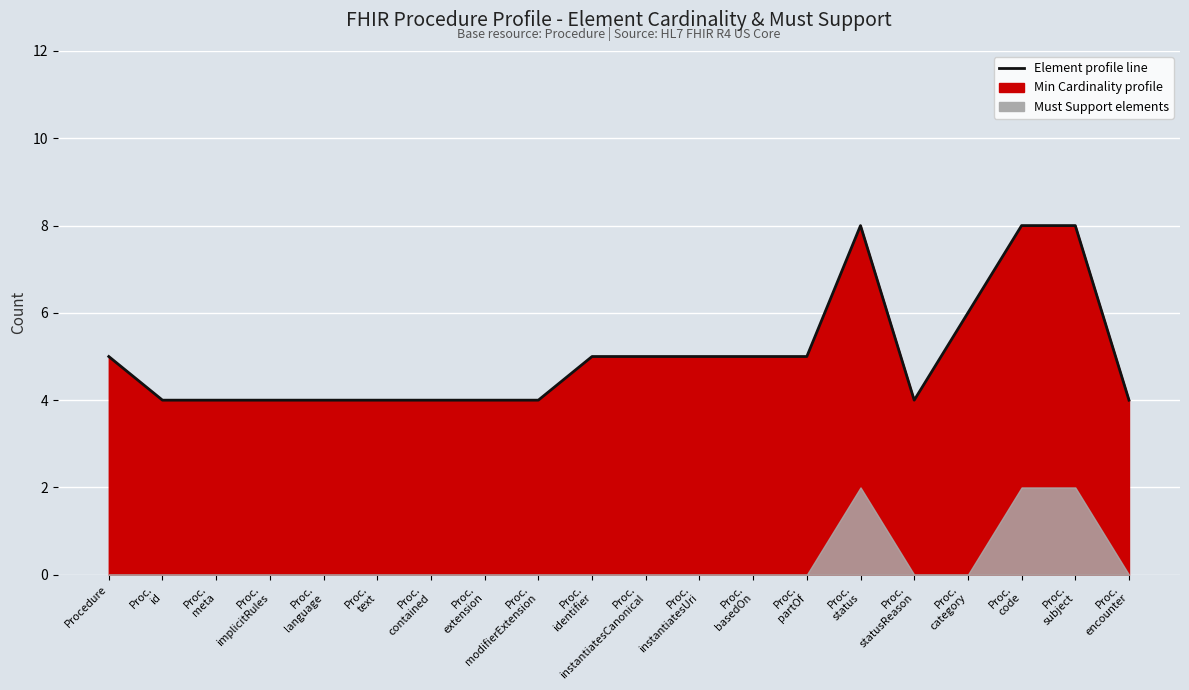

How many data points are above 5?

4